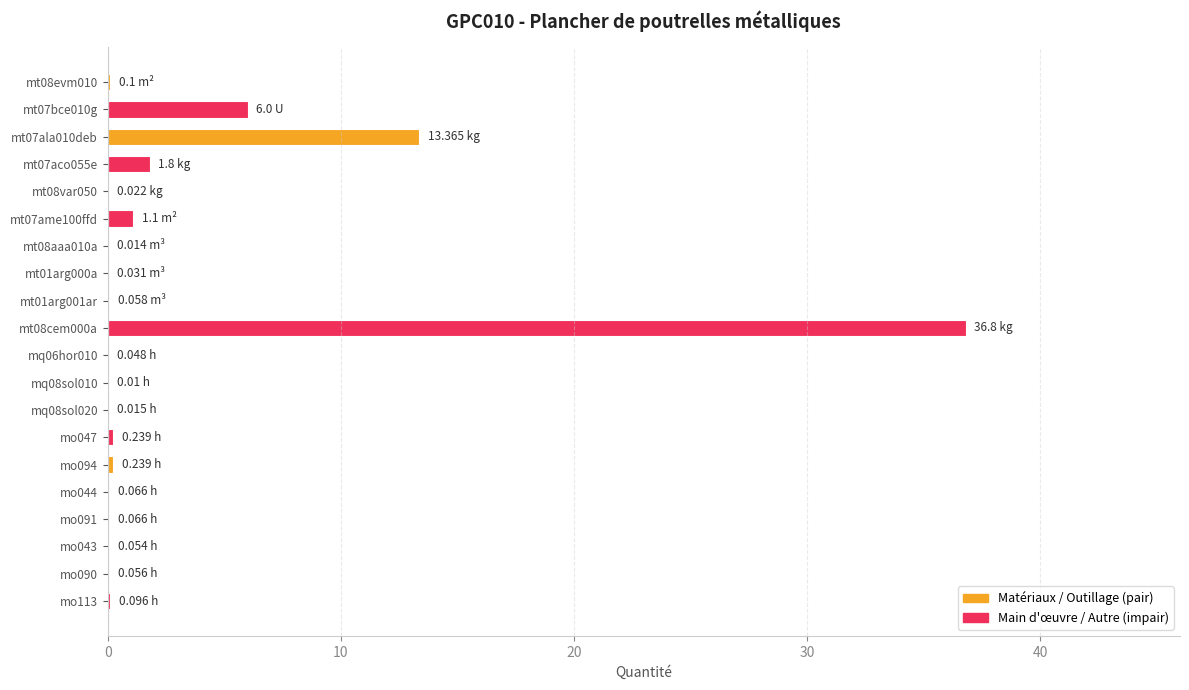

How many categories are shown in the chart?

20